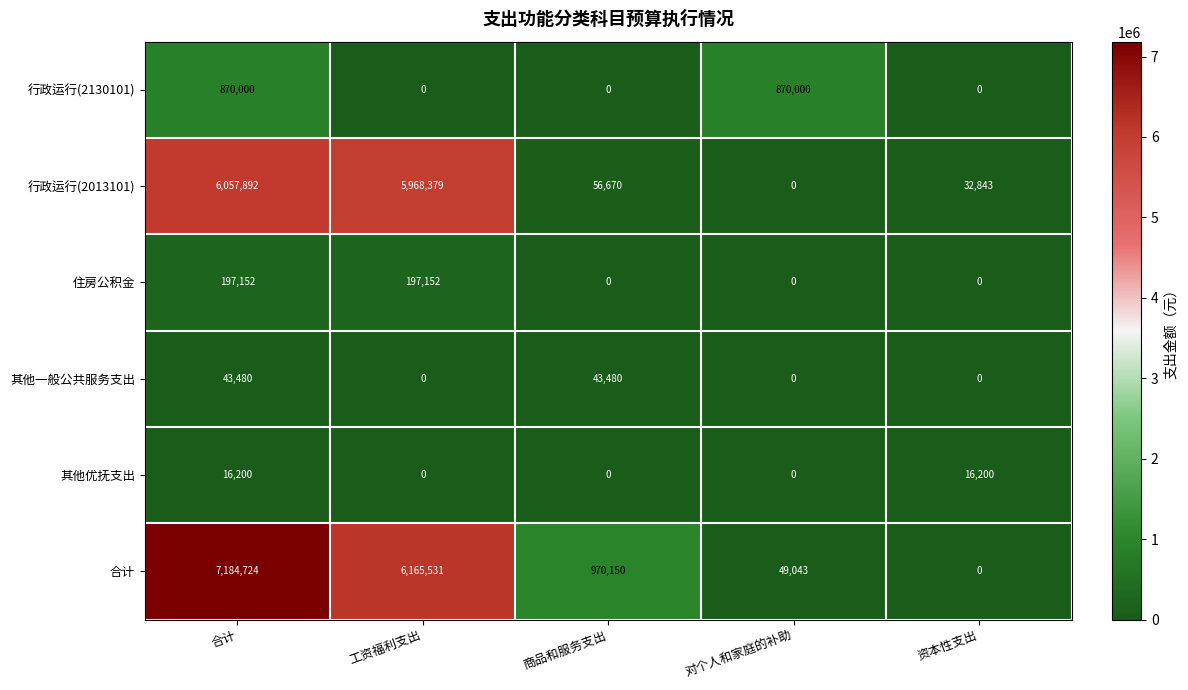

What is the difference between the maximum and second lowest values in the 其他优抚支出 series?

16200